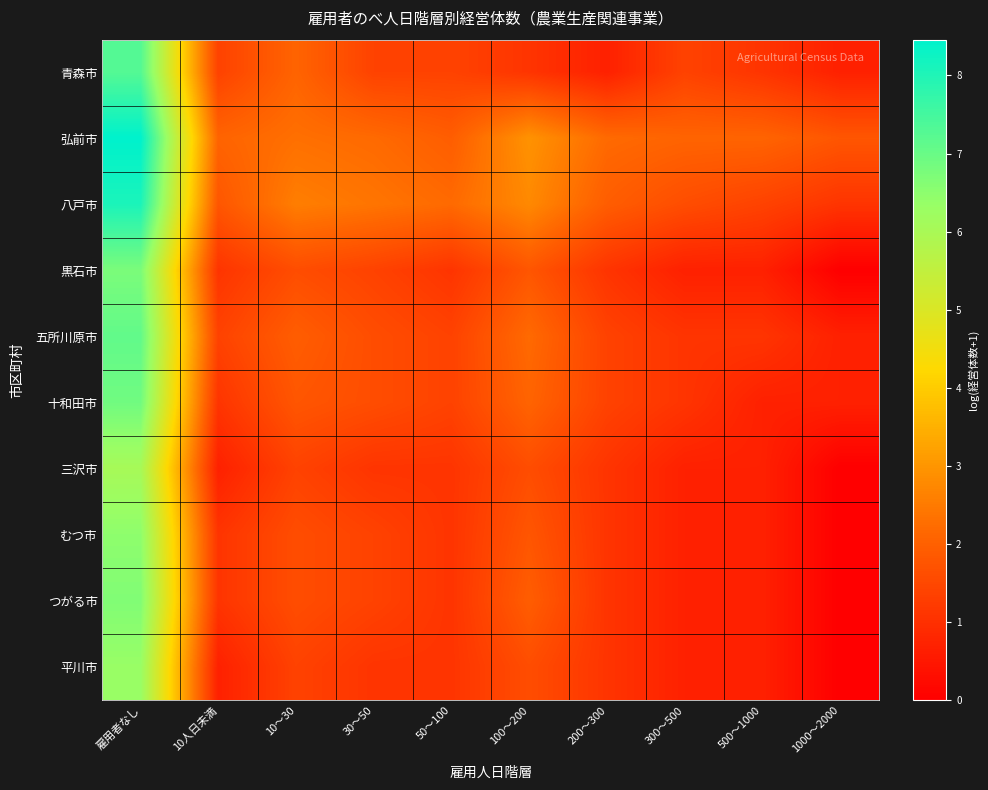

Which has a higher value, 1000～2000 or 200～300?

1000～2000